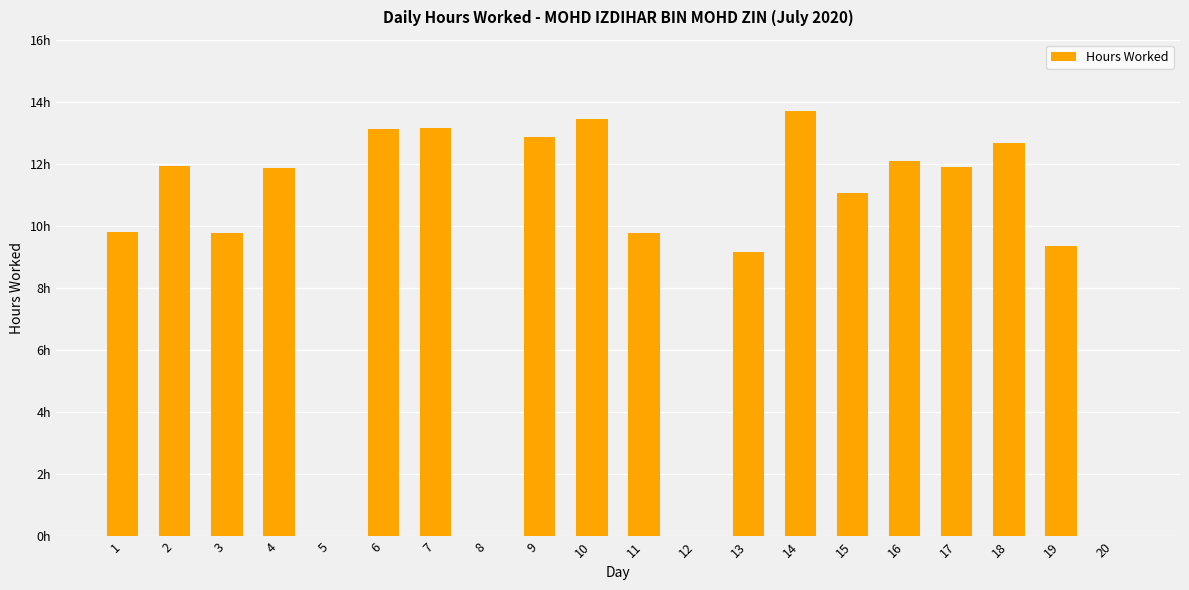

Rank the categories by value from highest to lowest.

14, 10, 7, 6, 9, 18, 16, 2, 17, 4, 15, 1, 11, 3, 19, 13, 5, 8, 12, 20